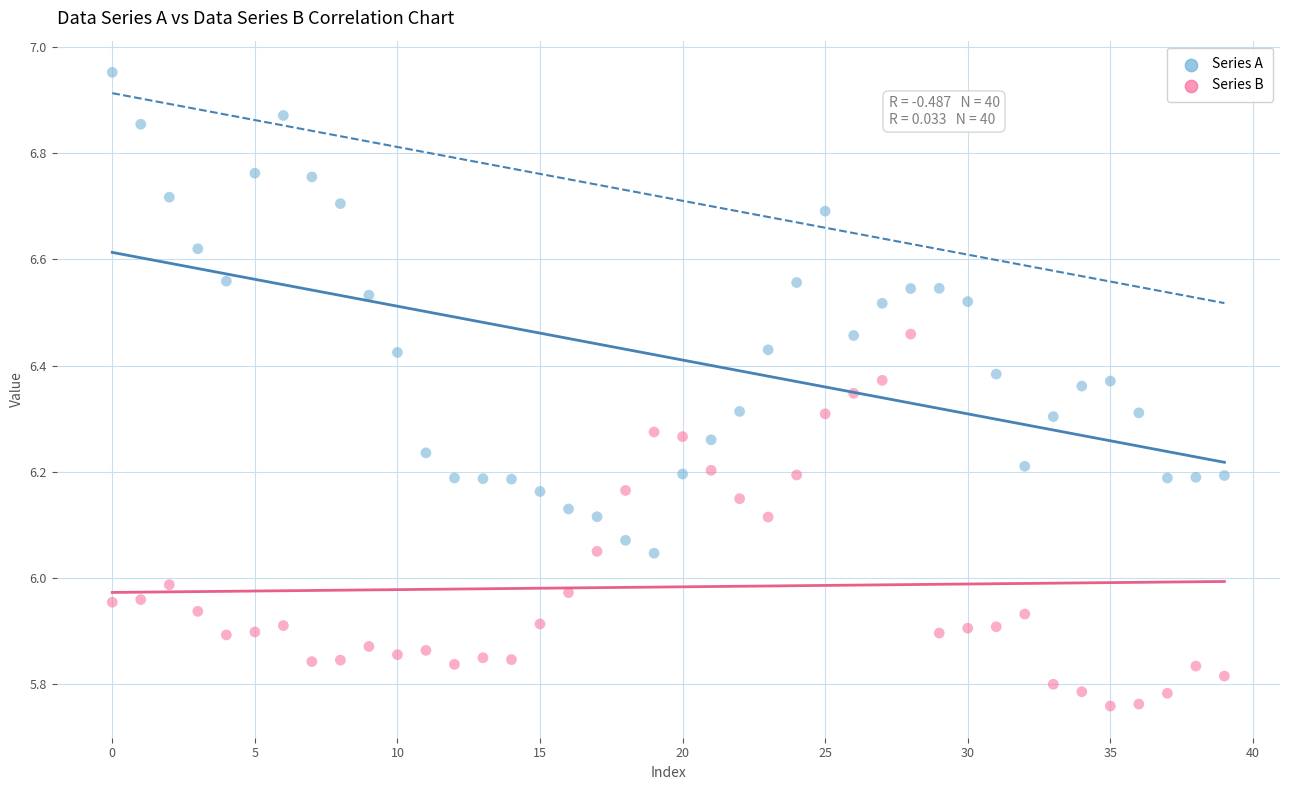

Across all data points, what is the range of Y values (max minus min)?

1.2